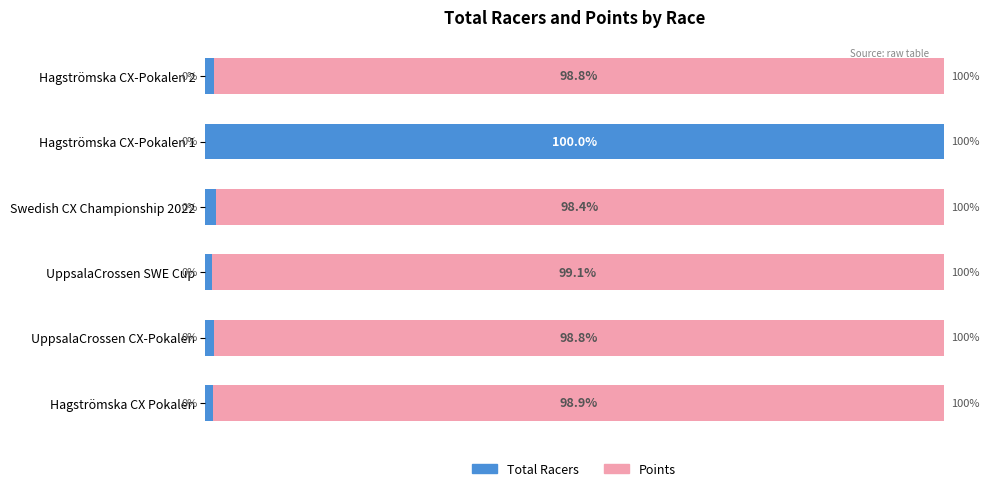

At which label does Total Racers reach its peak?

Hagströmska CX-Pokalen 1